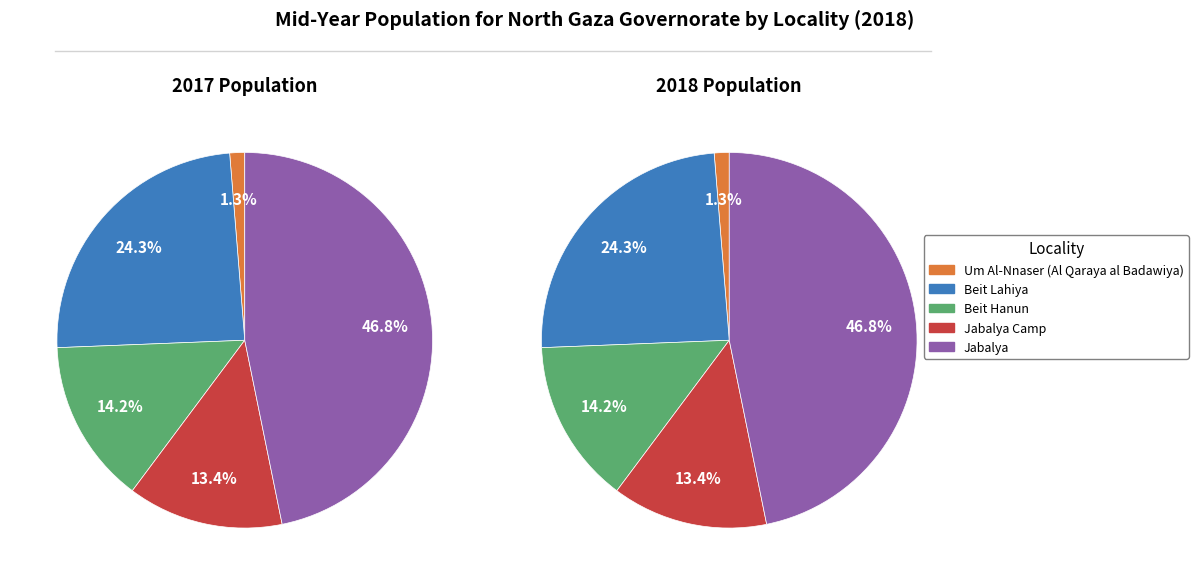

To the nearest percent, what percentage of the pie is Jabalya?

47%